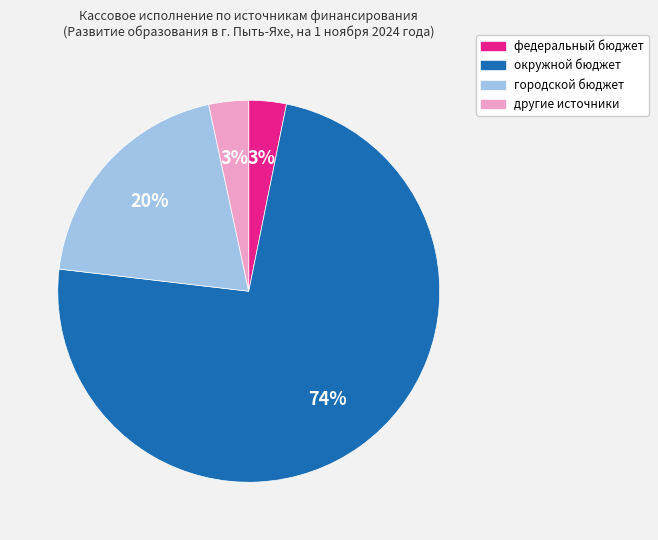

Is the sum of городской бюджет and федеральный бюджет greater than half?

No